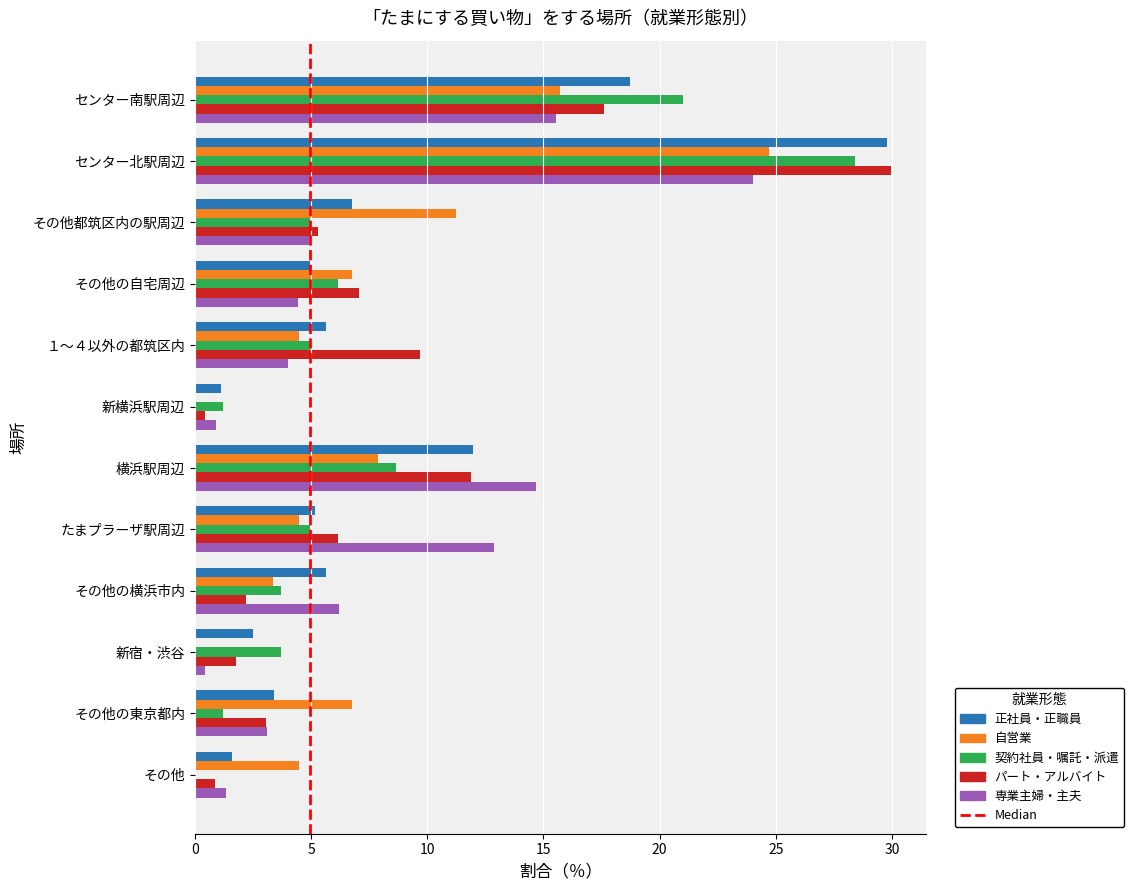

True or false: 契約社員・嘱託・派遣 has a value of -14.2 at その他.

False